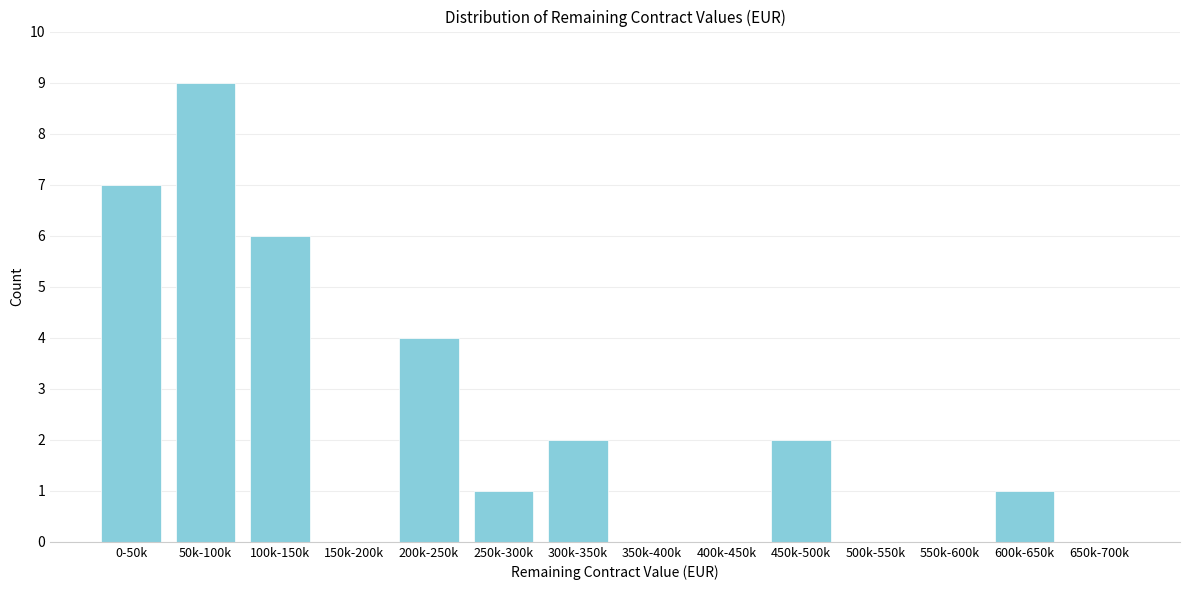

Reading right to left, transcribe all the data shown in this chart.

650k-700k=0	600k-650k=1	550k-600k=0	500k-550k=0	450k-500k=2	400k-450k=0	350k-400k=0	300k-350k=2	250k-300k=1	200k-250k=4	150k-200k=0	100k-150k=6	50k-100k=9	0-50k=7